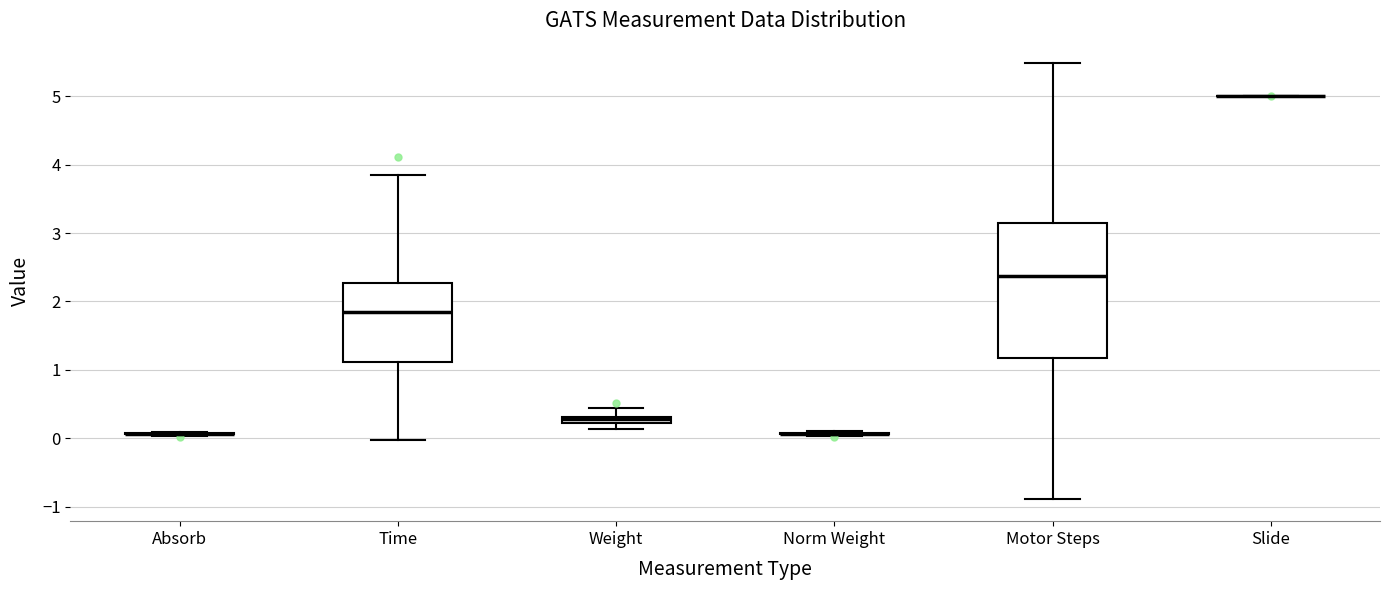

Which box is the tallest, from its lower edge to its upper edge?

Motor Steps